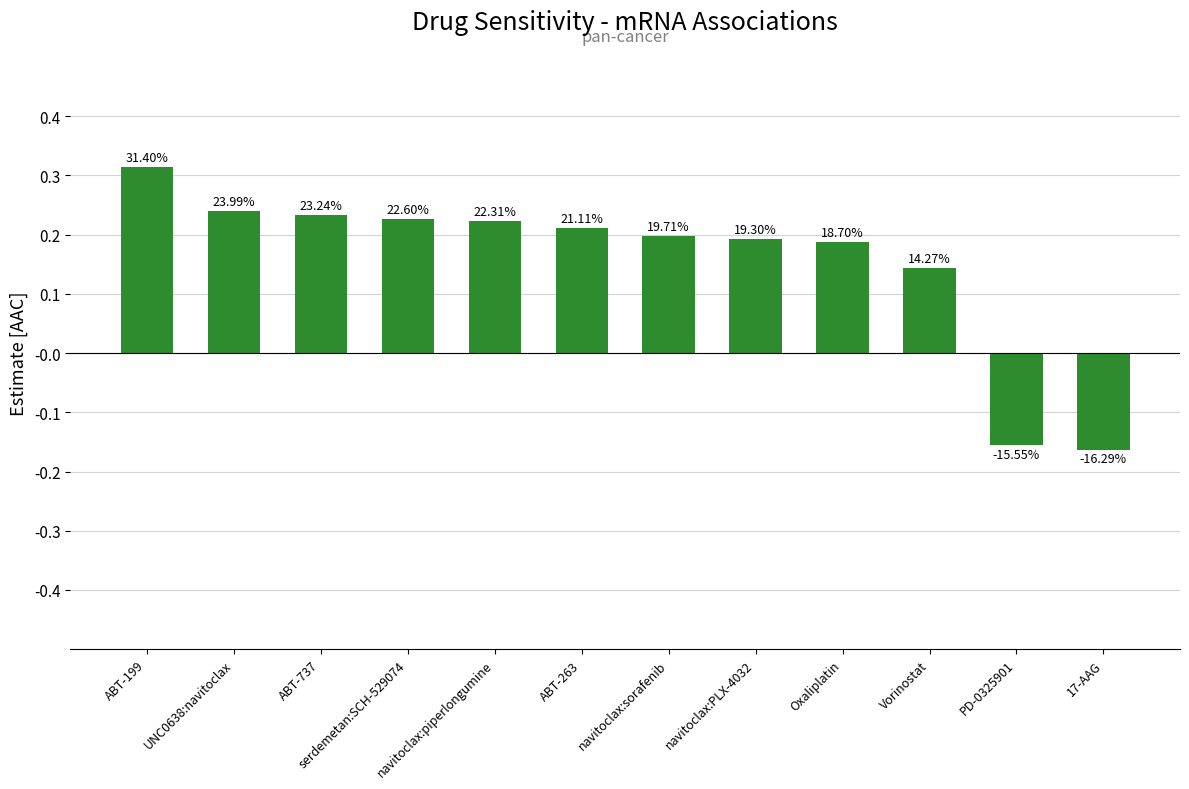

What is the maximum value shown in the chart?

0.3